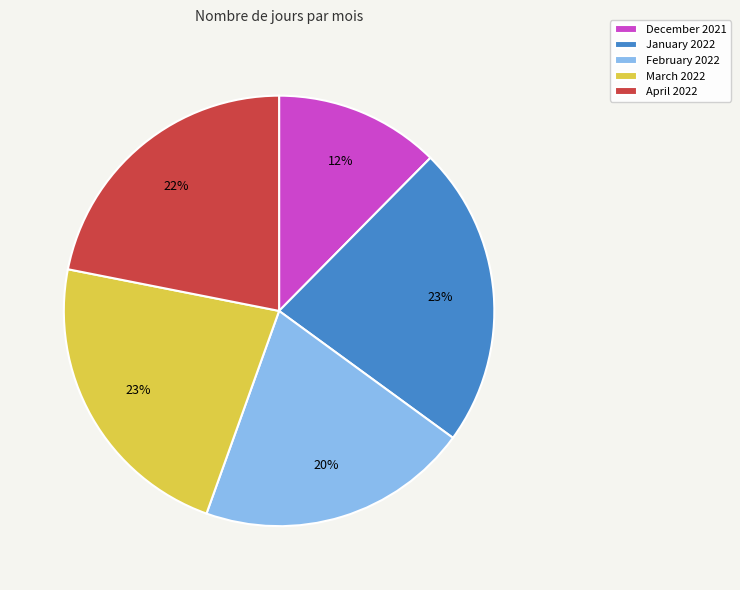

What is the ratio of the value at April 2022 to the value at January 2022?

1.0